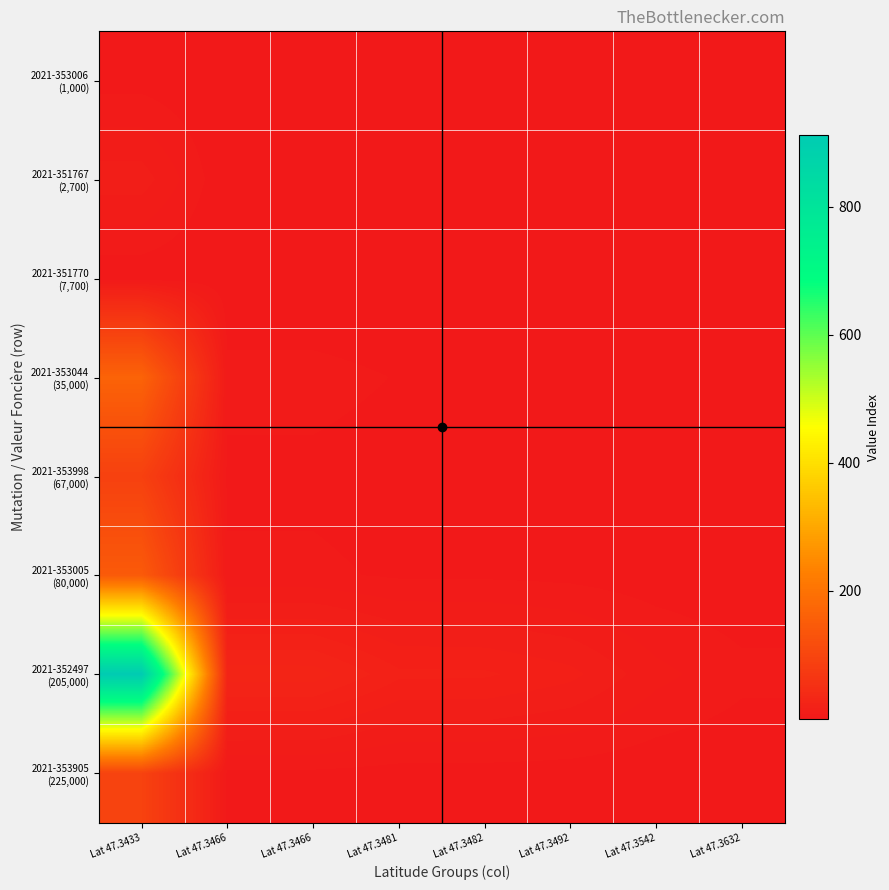

How many distinct data groups are displayed?

8